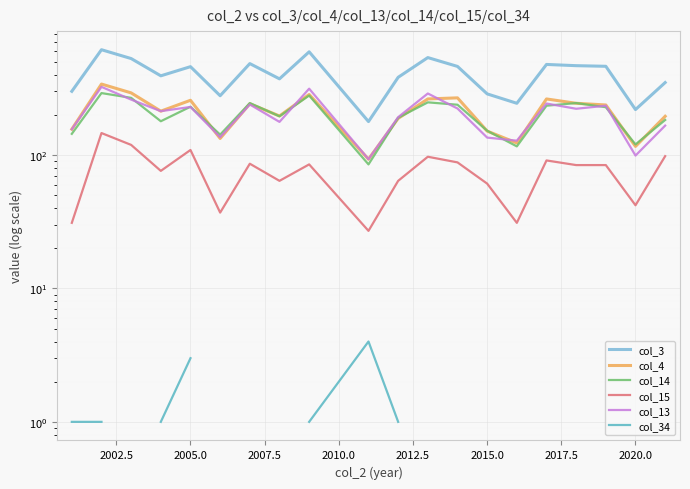

Is the value of col_4 at 2015.0 greater than the value of col_15 at 10?

Yes